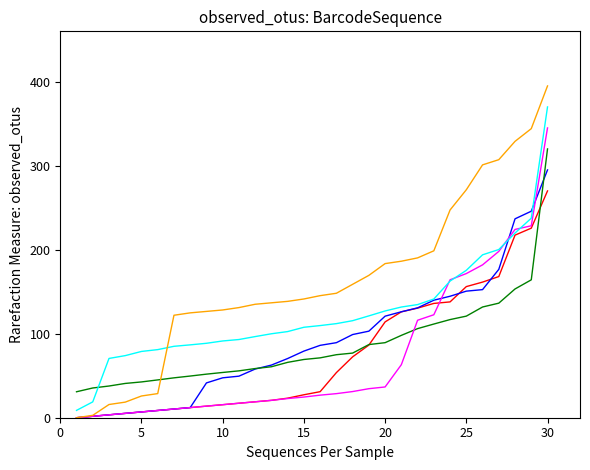

How many lines are shown in the chart?

6